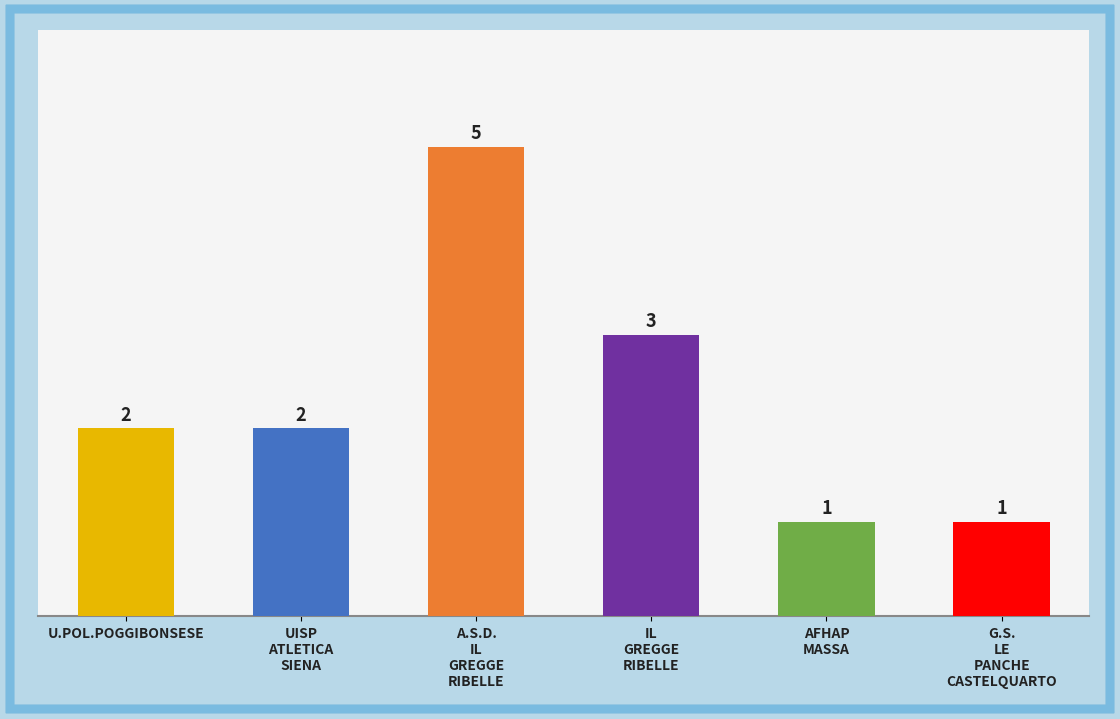

The value at G.S.
LE
PANCHE
CASTELQUARTO is 0. True or false?

False